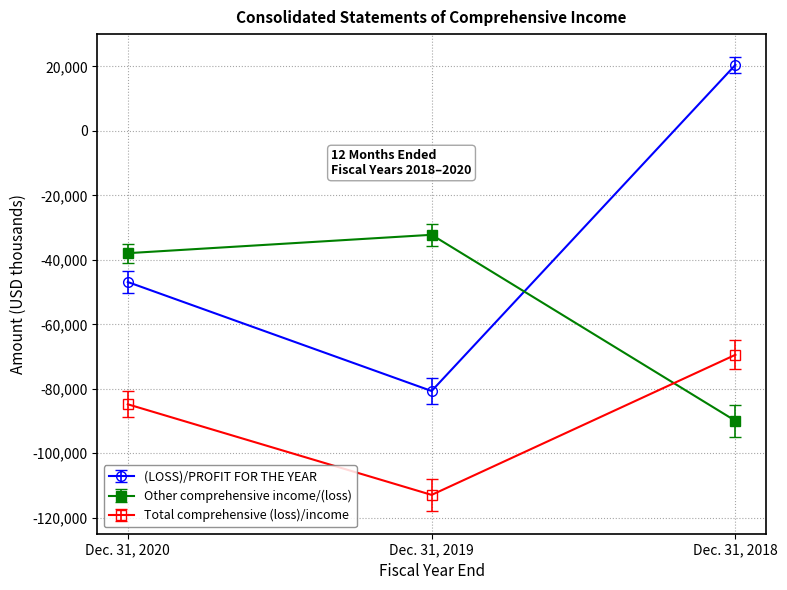

What are all the series names shown in the legend?

(LOSS)/PROFIT FOR THE YEAR, Other comprehensive income/(loss), Total comprehensive (loss)/income